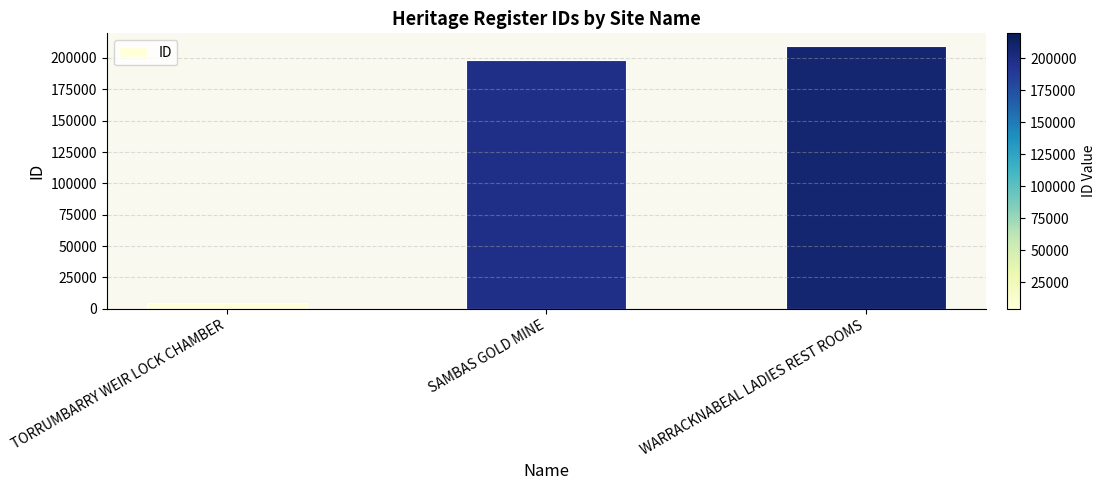

What is the change in value from SAMBAS GOLD MINE to WARRACKNABEAL LADIES REST ROOMS?

+11155